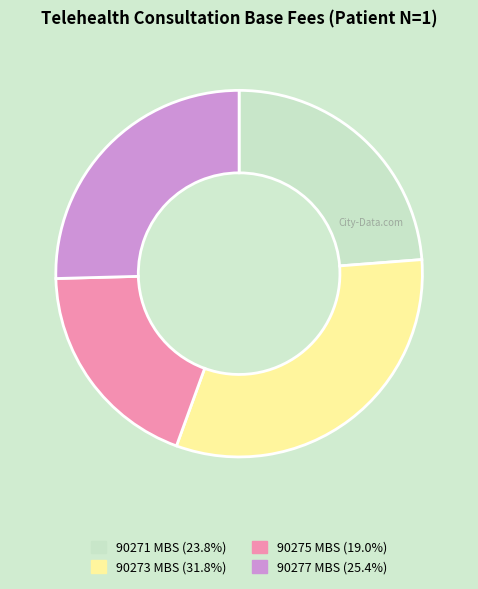

Approximately how many times larger is the value at 90277 MBS compared to 90275 MBS?

1.3